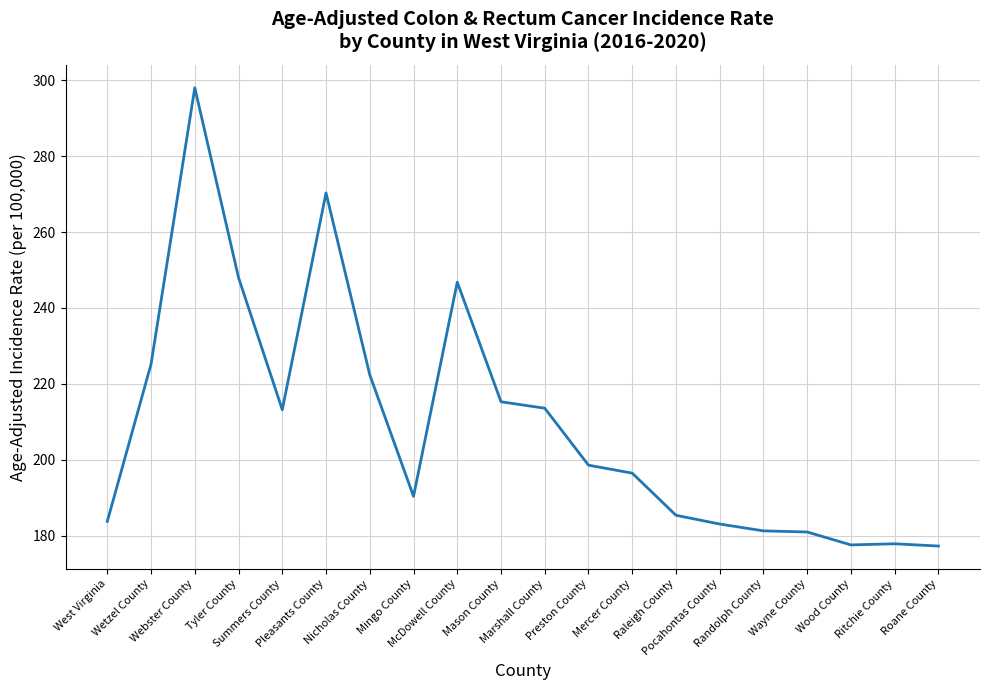

What is the minimum value shown in the chart?

177.3